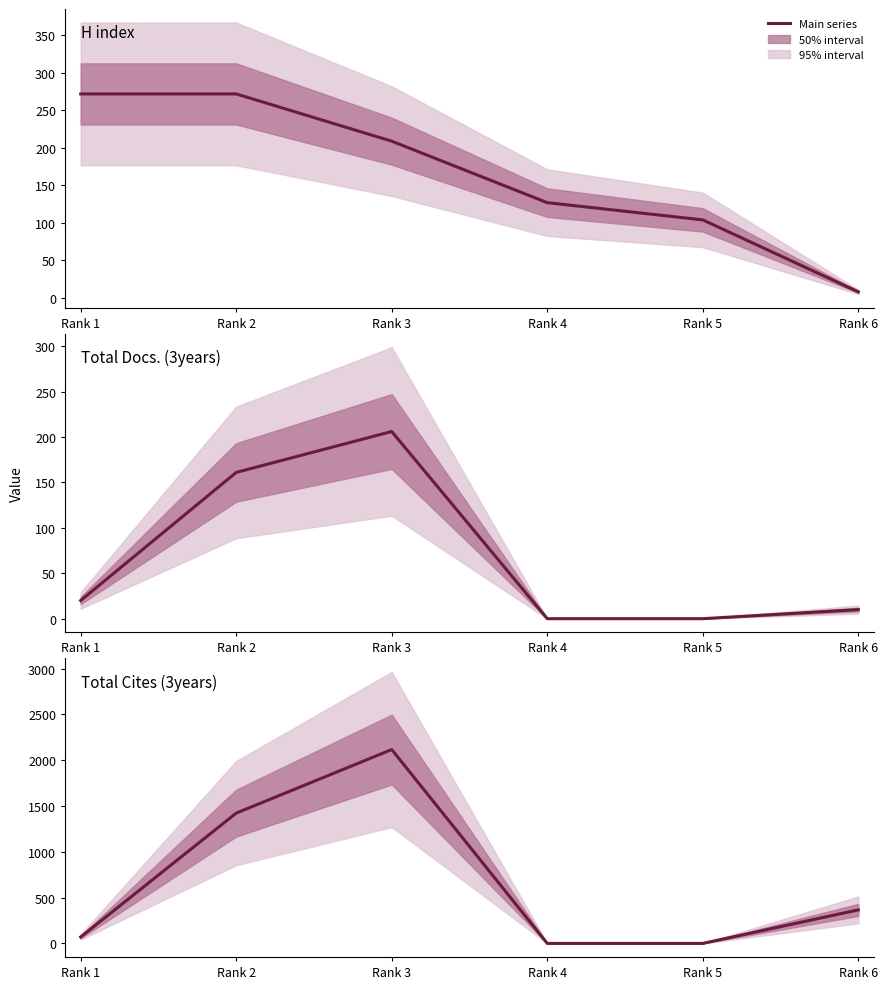

Between which two adjacent categories do Total Docs. (3years) and H index first intersect?

Rank 5 and Rank 6